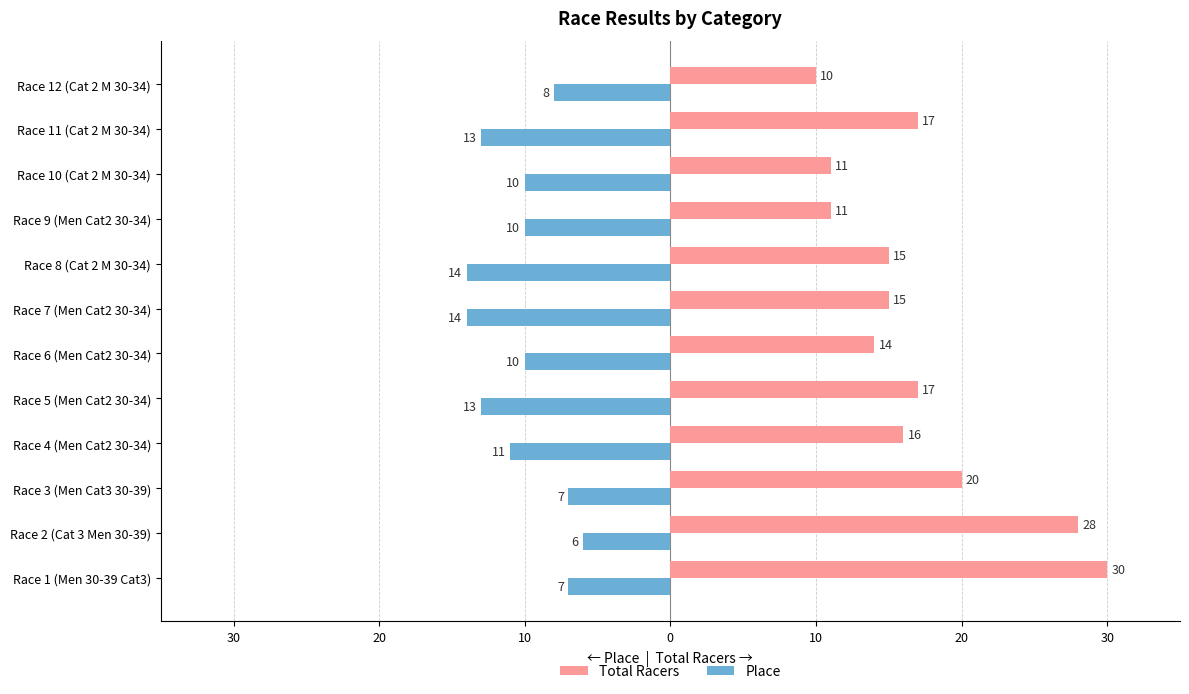

What are all the series names shown in the legend?

Total Racers, Place